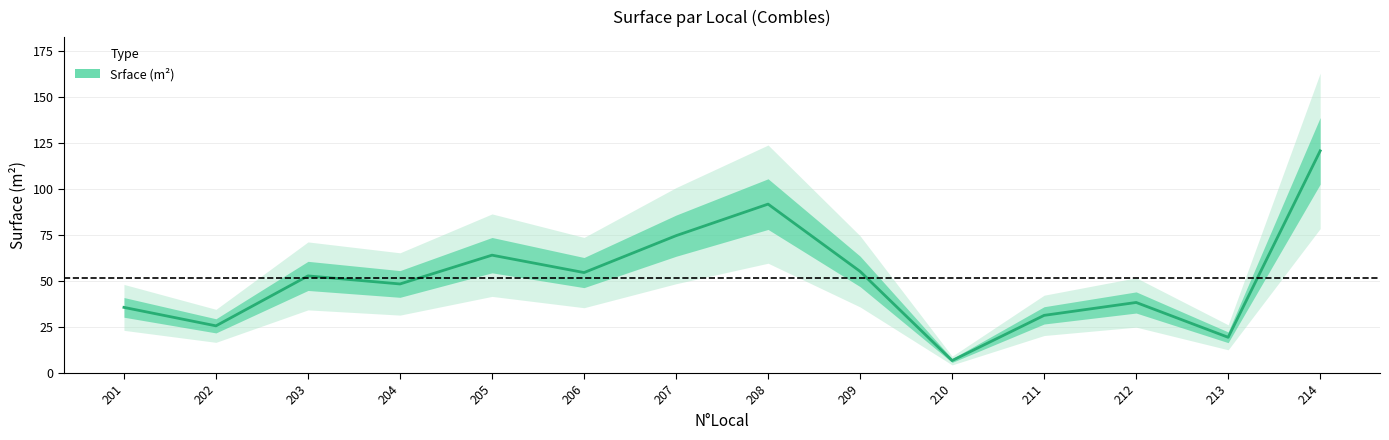

How many points are higher than both their immediate neighbors (excluding endpoints)?

4